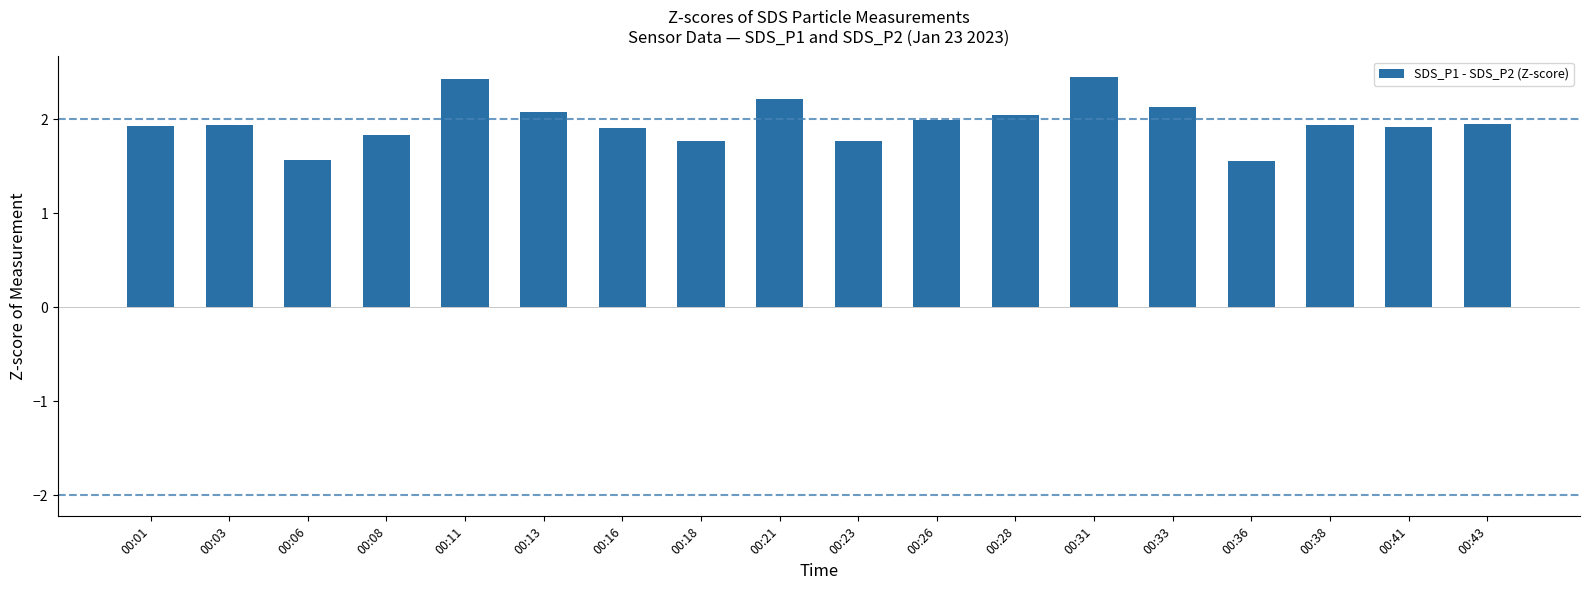

What is the maximum value shown in the chart?

2.4